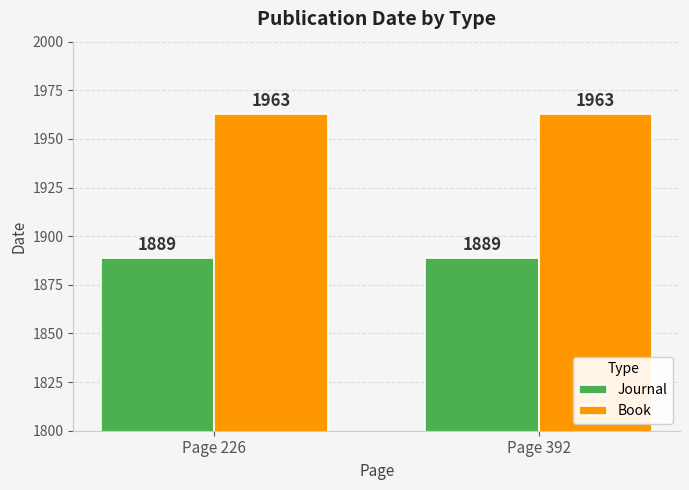

Is it true that Book equals 1963 at Page 226?

True